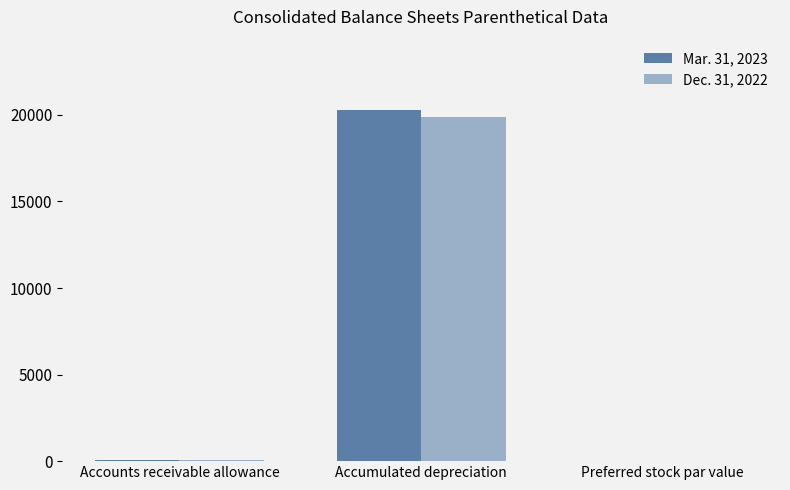

Is it true that Mar. 31, 2023 equals 20291 at Accumulated depreciation?

True